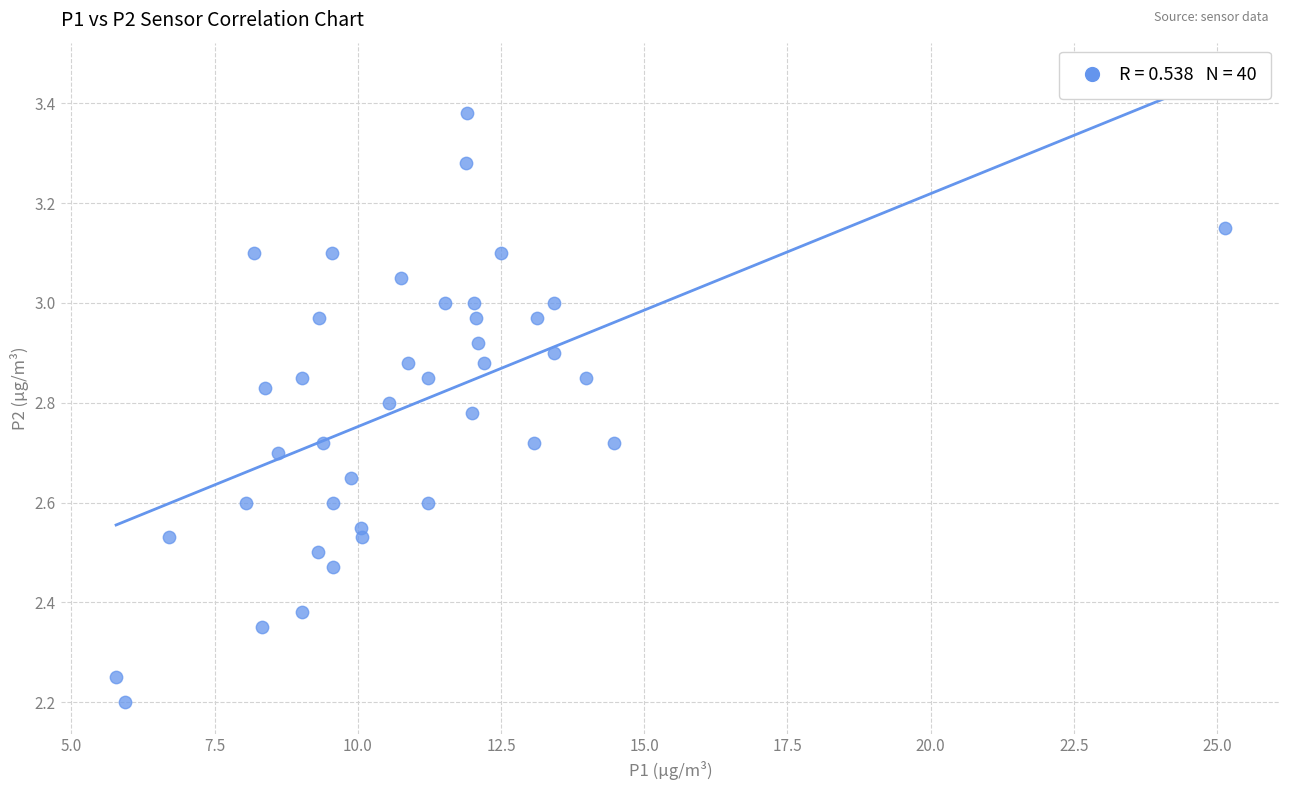

What is the range of Y values (max minus min)?

1.2